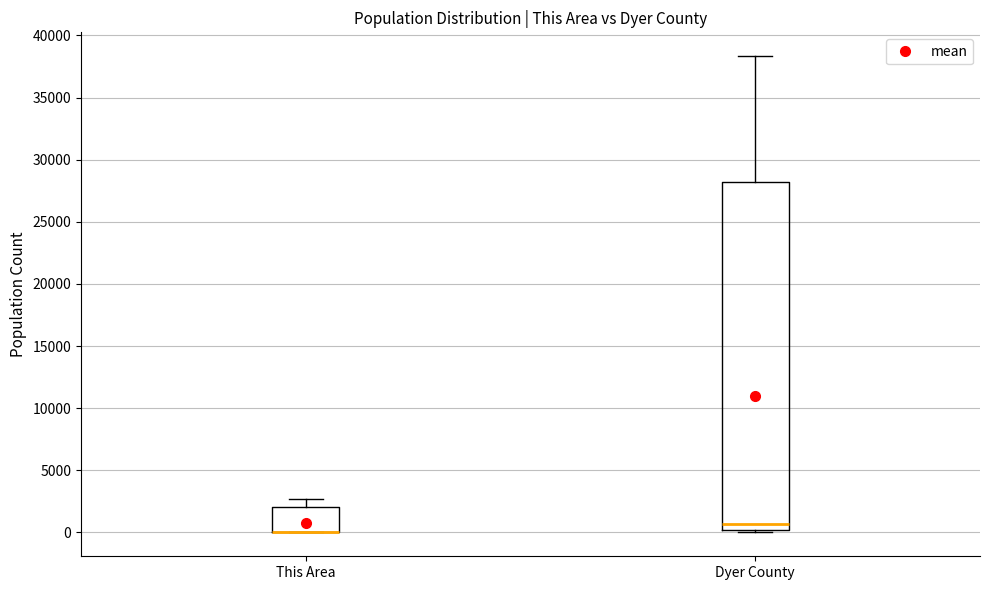

Which box is the tallest, from its lower edge to its upper edge?

Dyer County